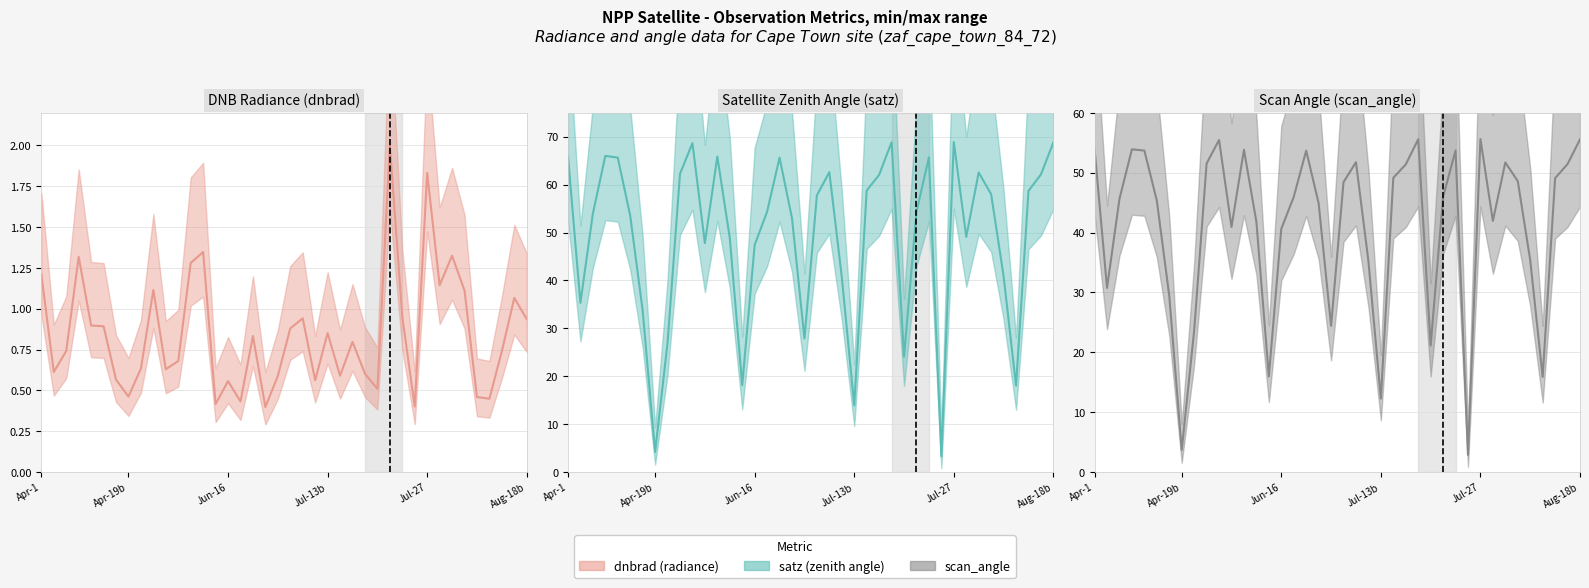

What is the maximum value for scan_angle?

55.6